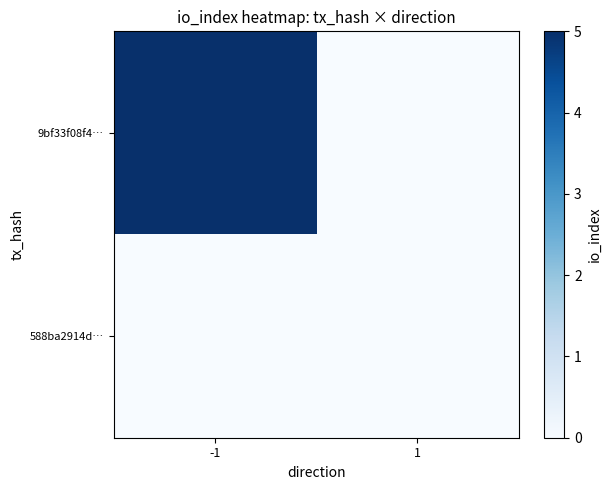

Between 1 and -1, which is larger?

-1